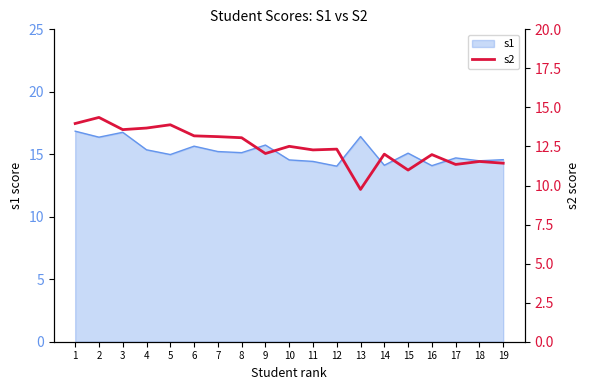

Which category has the highest value across all series?

2